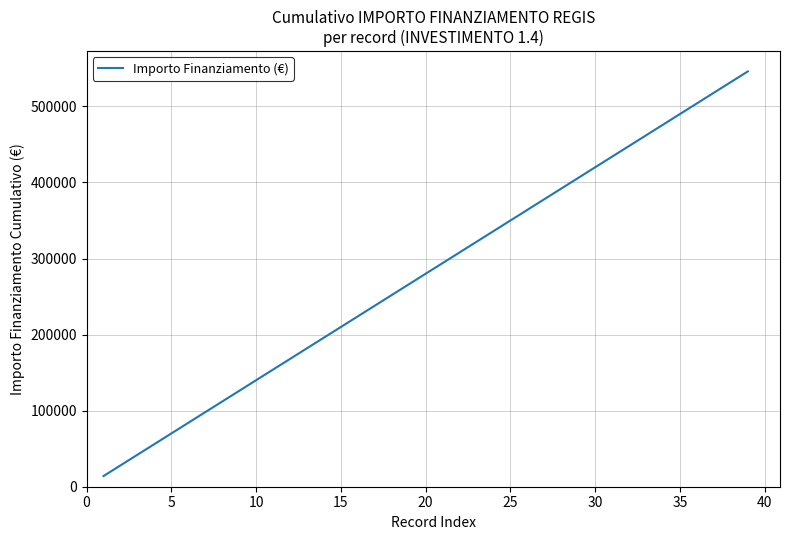

What is the maximum value shown in the chart?

546000